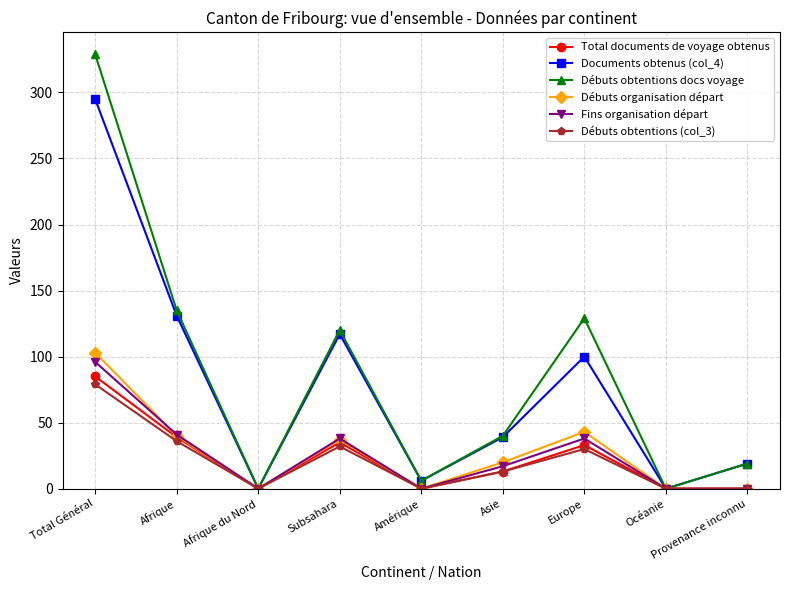

Count the number of categories in the chart.

9